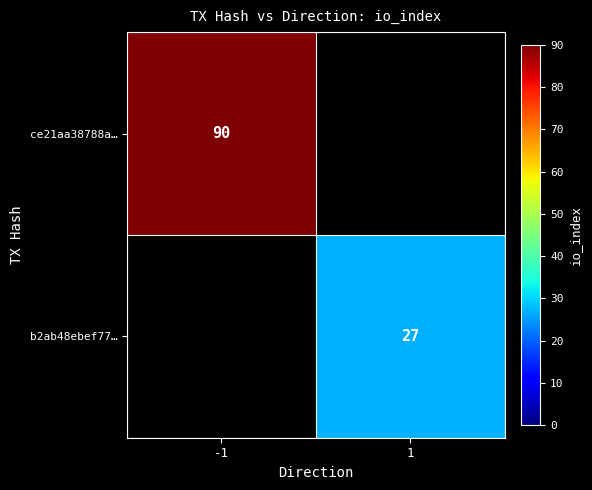

Is it true that b2ab48ebef77… equals 27 at 1?

True